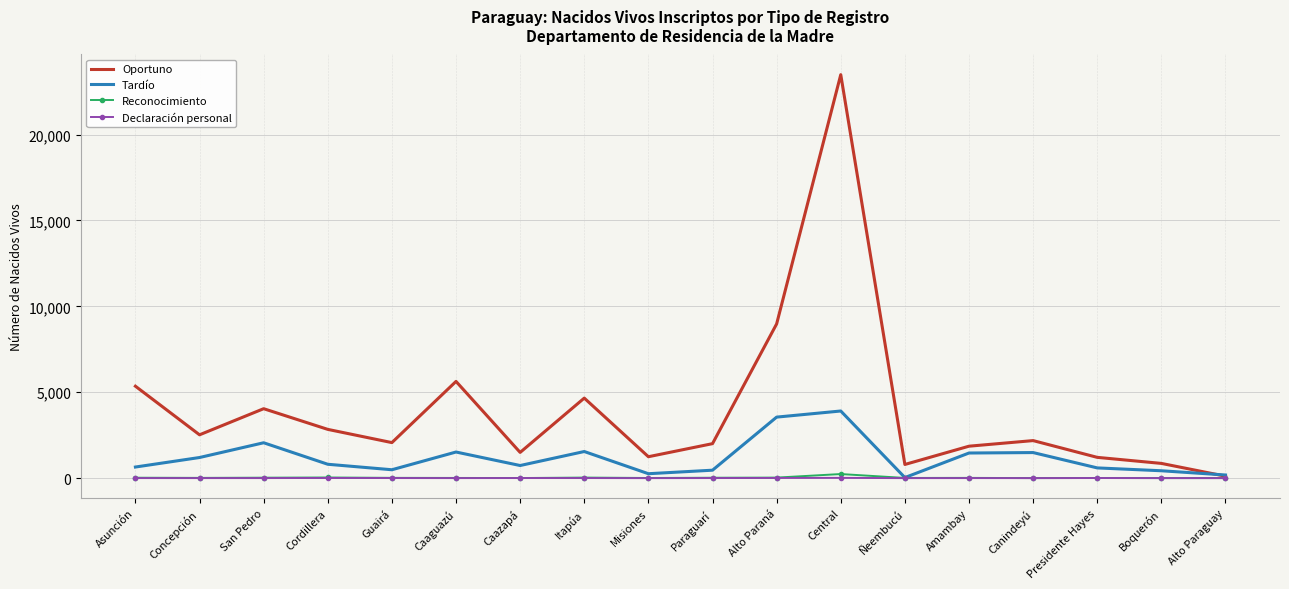

What position from the right is San Pedro?

16